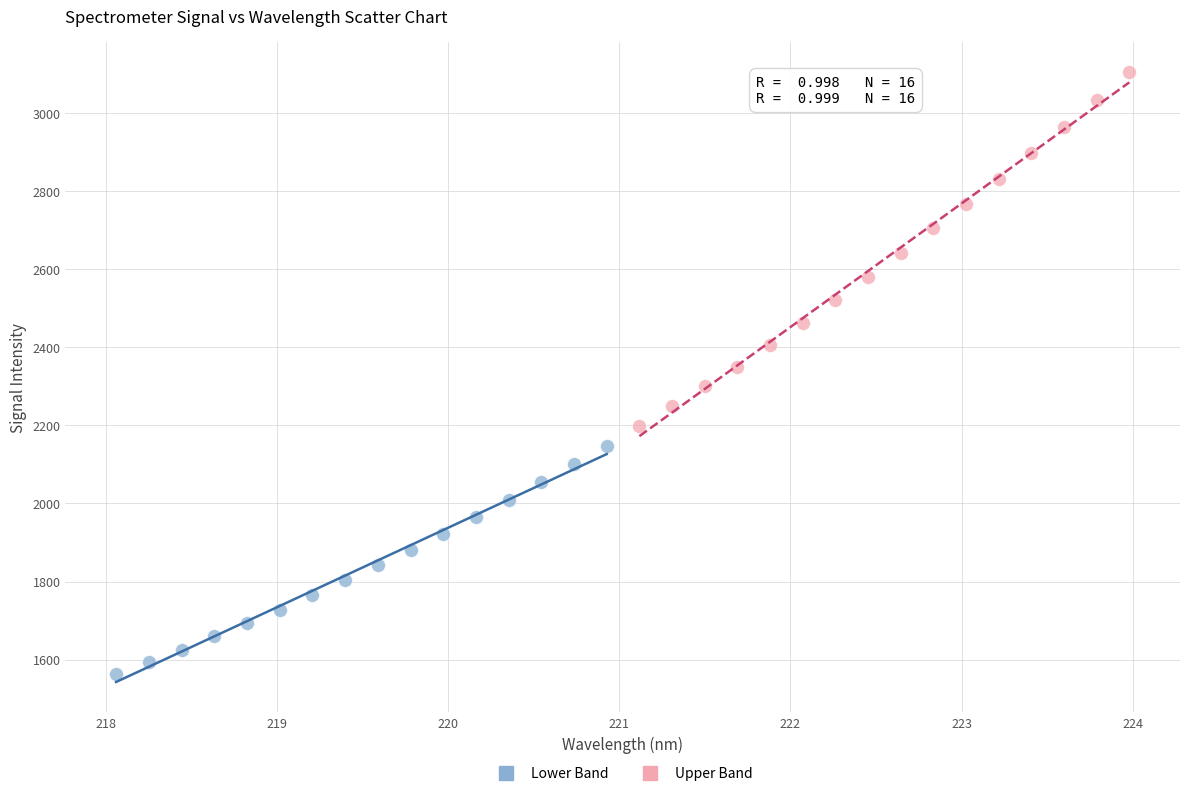

Which series contains the highest Y value?

Upper Band